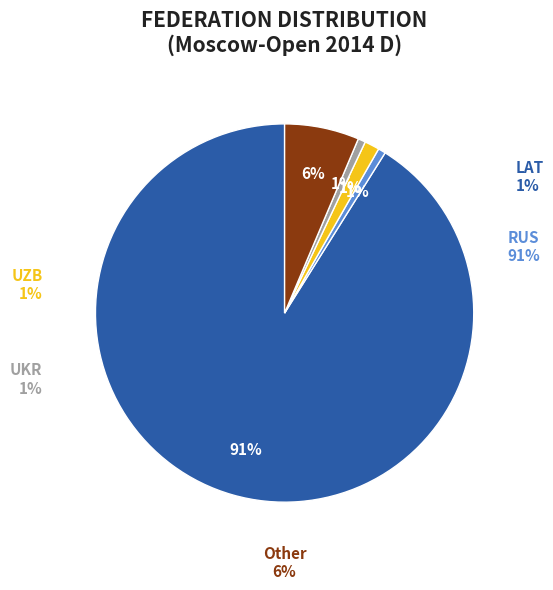

To the nearest percent, what percentage of the pie is Other?

6%